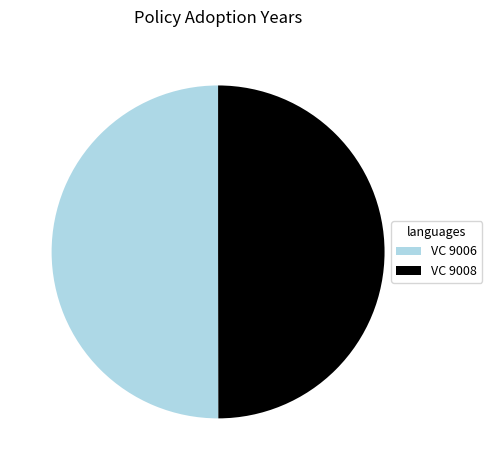

How many slices are in this pie chart?

2